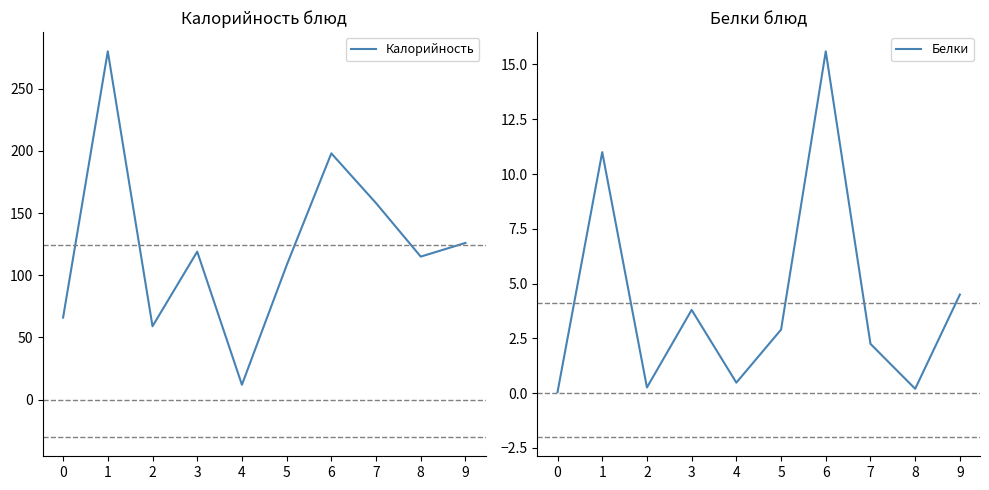

Which series has the largest total across all categories?

Калорийность